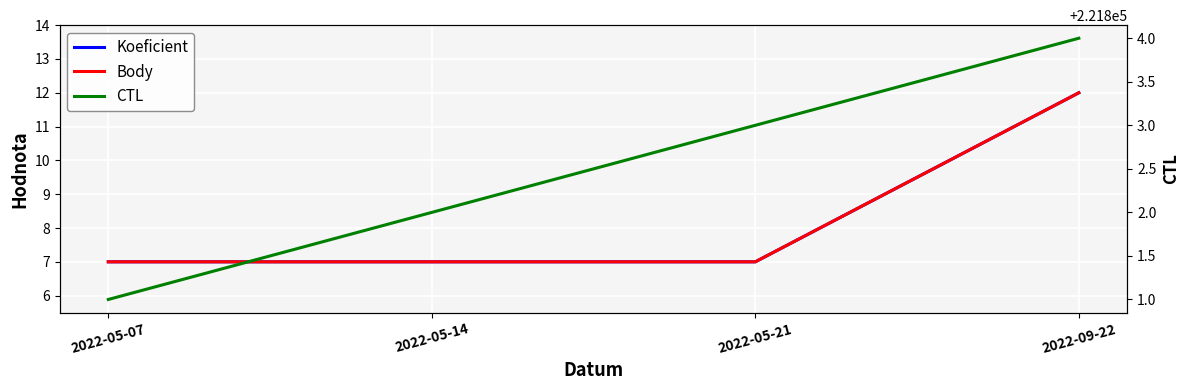

What is the label of the 1st point from the right?

2022-09-22